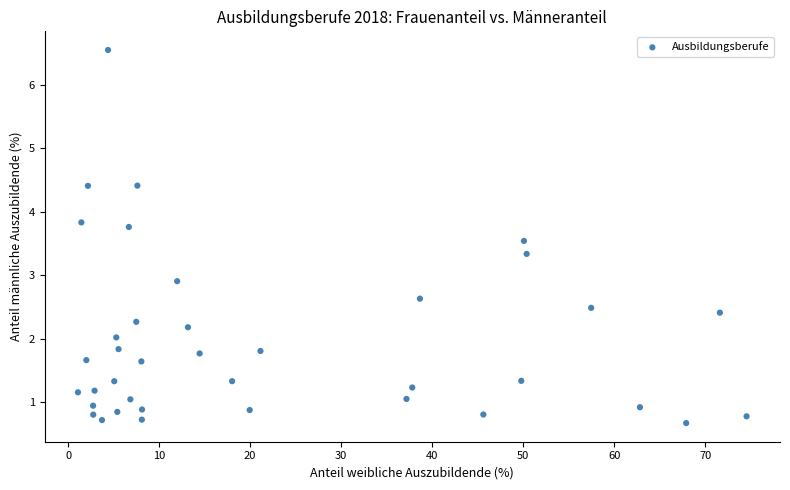

What Y value in the scatter plot is closest to 3?

2.9